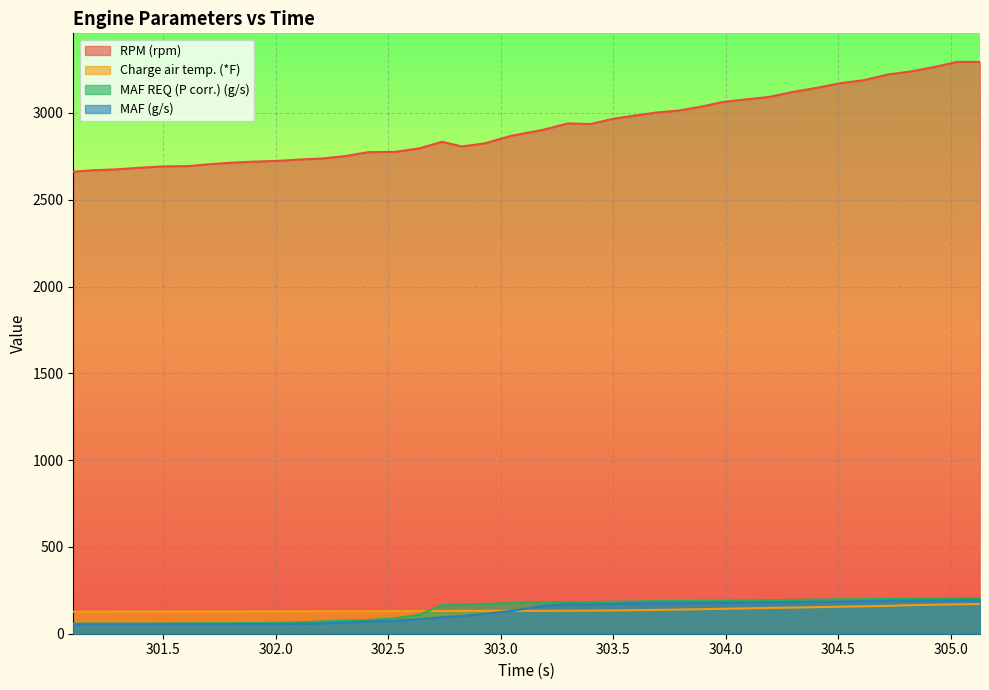

The MAF REQ (P corr.) (g/s) series shows 169.0 at 302.828. True or false?

True